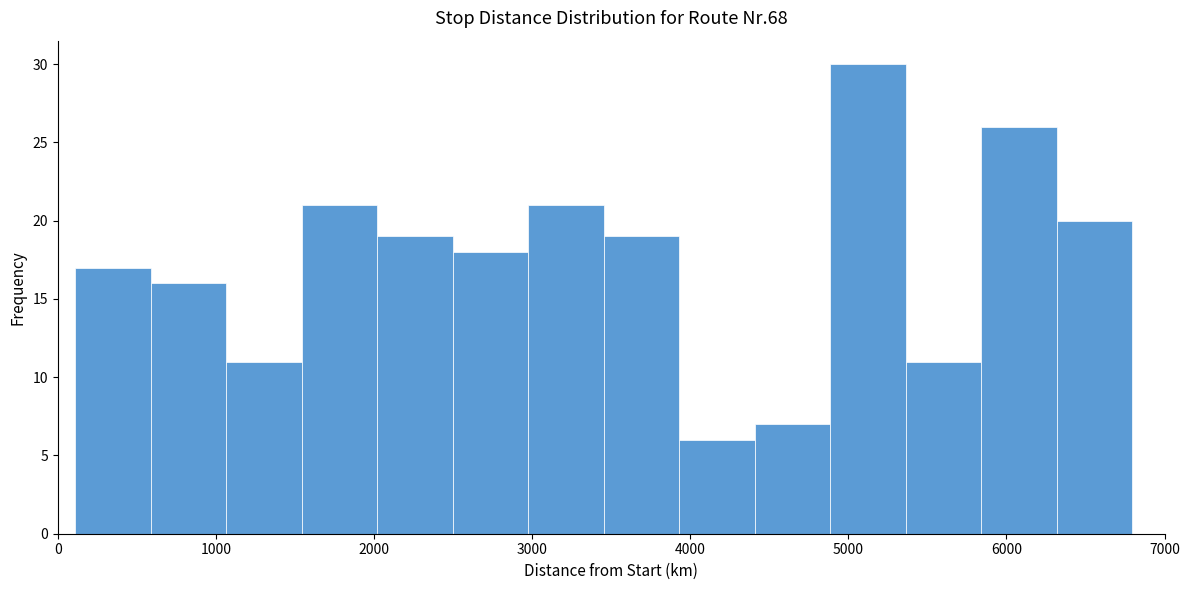

How tall is the bar that spans 1100 to 1500 on the x-axis? Neither the bar edges nor the heights are printed on the chart, so give them approximately, as read against the axes.

11